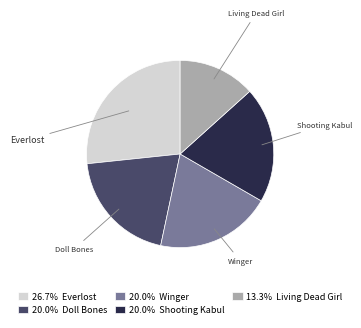

Which slice is the largest?

Everlost